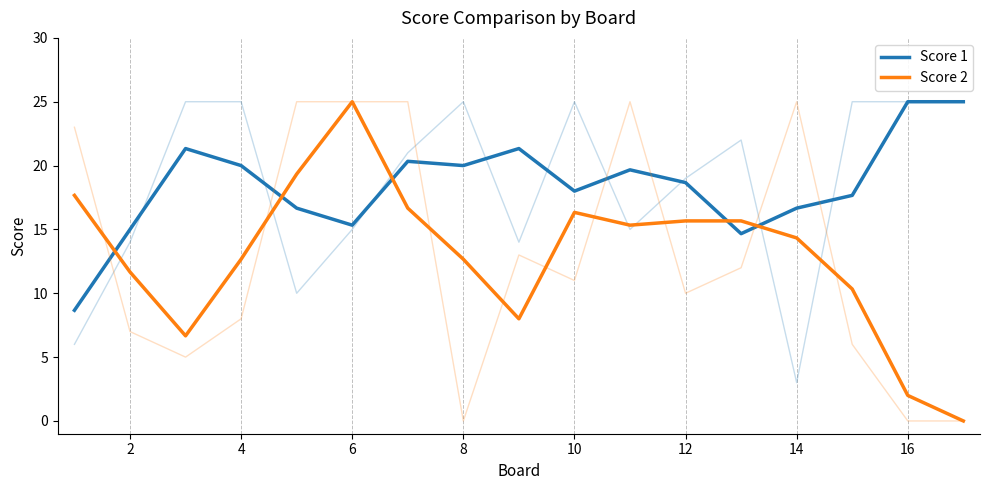

How many values in Score 2 are above zero?

16